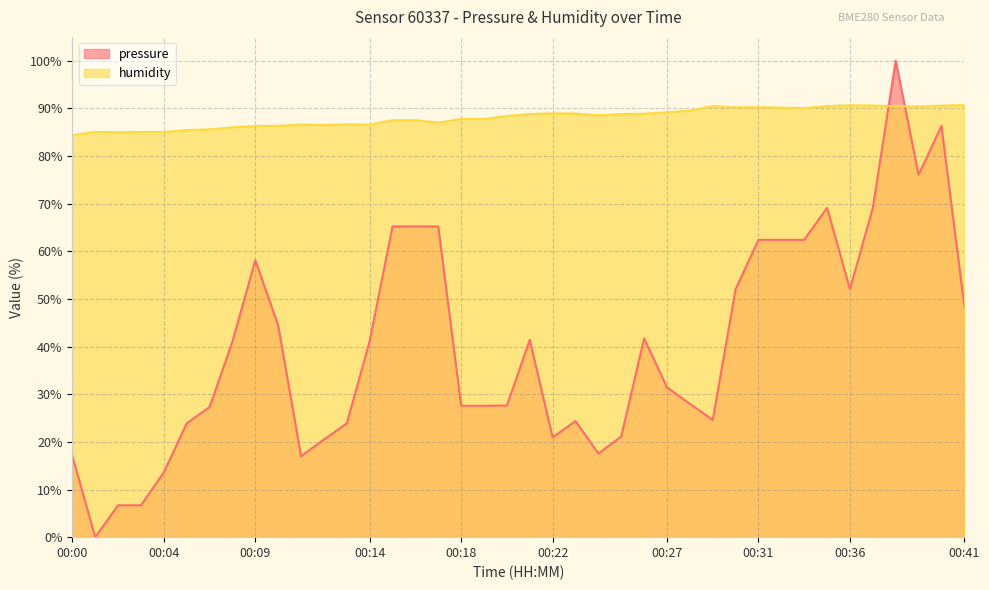

Reading left to right, what are all the values shown in this chart?

pressure: 00:00=17.1	00:01=0.0	00:02=6.7	00:03=6.7	00:04=13.6	00:05=23.9	00:06=27.3	00:07=41.1	00:09=58.1	00:10=44.4	00:11=17.0	00:12=20.5	00:13=23.9	00:14=41.1	00:15=65.2	00:16=65.2	00:17=65.2	00:18=27.6	00:19=27.6	00:20=27.6	00:21=41.4	00:22=20.9	00:23=24.4	00:24=17.6	00:25=21.1	00:26=41.7	00:27=31.4	00:28=28.0	00:29=24.6	00:30=52.1	00:31=62.4	00:32=62.4	00:33=62.4	00:35=69.1	00:36=52.1	00:37=69.1	00:38=100.0	00:39=76.0	00:40=86.3	00:41=48.5
humidity: 00:00=84.4	00:01=85.0	00:02=85.0	00:03=85.0	00:04=85.0	00:05=85.4	00:06=85.6	00:07=86.0	00:09=86.3	00:10=86.3	00:11=86.6	00:12=86.5	00:13=86.6	00:14=86.6	00:15=87.5	00:16=87.5	00:17=87.0	00:18=87.8	00:19=87.8	00:20=88.4	00:21=88.8	00:22=88.9	00:23=88.9	00:24=88.5	00:25=88.8	00:26=88.9	00:27=89.2	00:28=89.5	00:29=90.5	00:30=90.2	00:31=90.2	00:32=90.1	00:33=90.0	00:35=90.5	00:36=90.6	00:37=90.6	00:38=90.4	00:39=90.4	00:40=90.6	00:41=90.7